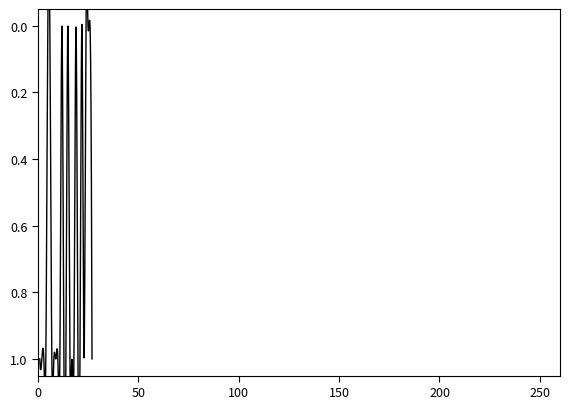

At which category is the sum across all series the highest?

1